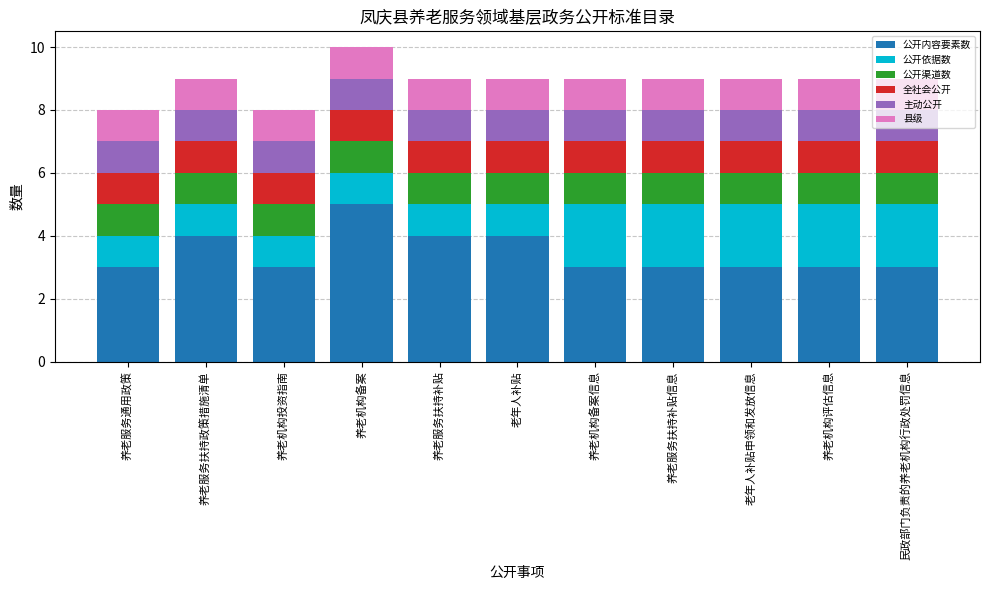

Are the bars horizontal?

No